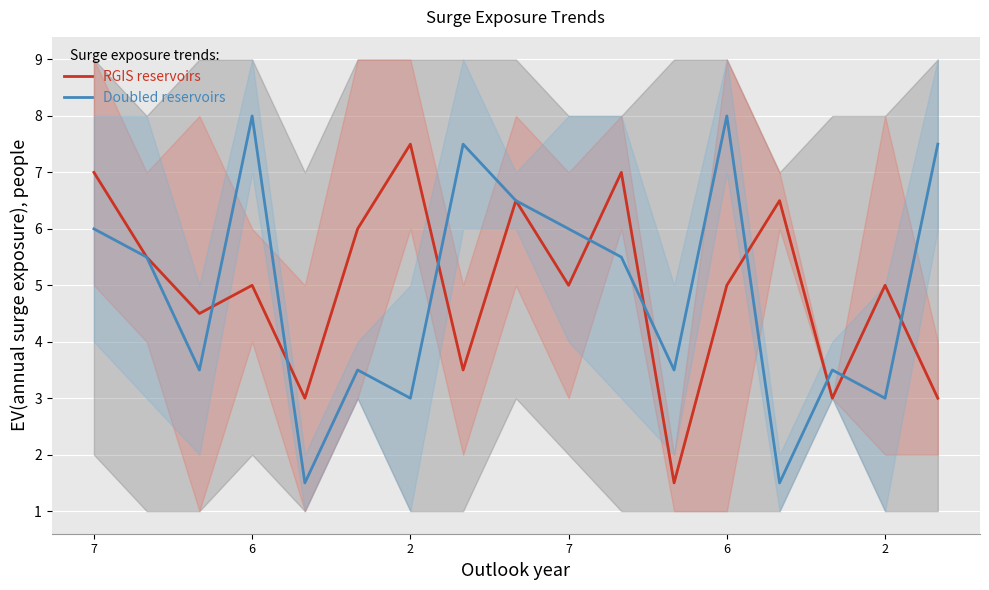

How many values in the RGIS reservoirs series exceed 5?

7